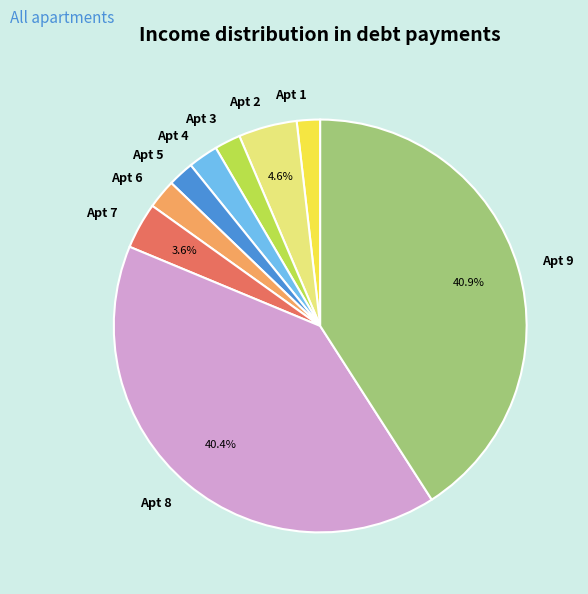

Which category has the biggest portion of the pie?

Apt 9